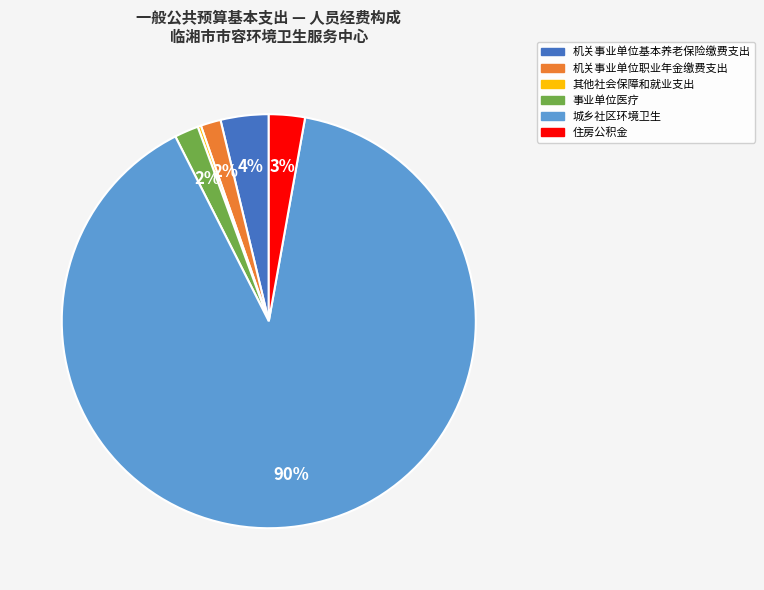

What is the ratio of the value at 机关事业单位基本养老保险缴费支出 to the value at 住房公积金?

1.3